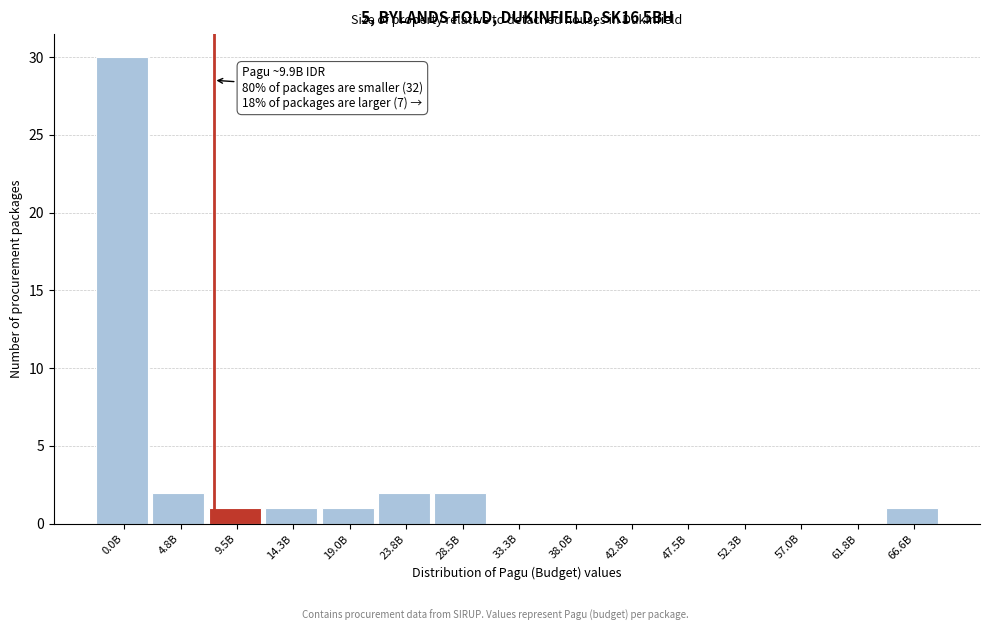

Reading left to right, extract all data points from this chart.

0.0B=30	4.8B=2	9.5B=1	14.3B=1	19.0B=1	23.8B=2	28.5B=2	33.3B=0	38.0B=0	42.8B=0	47.5B=0	52.3B=0	57.0B=0	61.8B=0	66.6B=1